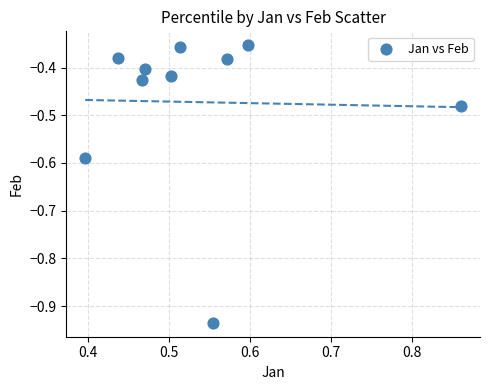

What is the range of X values (max minus min)?

0.5